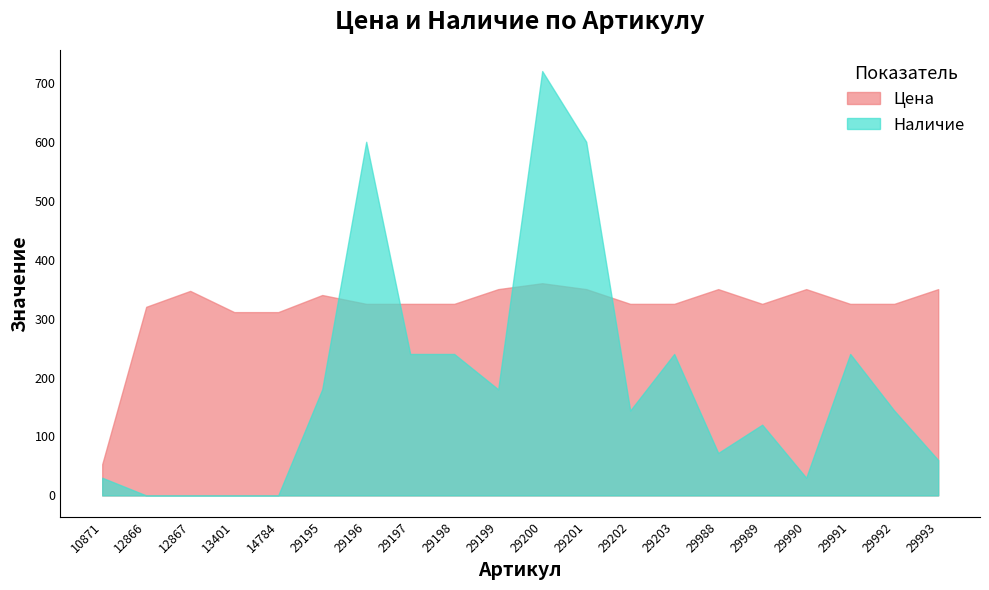

Rank the categories by Цена value from highest to lowest.

29200, 29199, 29201, 29988, 29990, 29993, 12867, 29195, 29196, 29197, 29198, 29202, 29203, 29989, 29991, 29992, 12866, 13401, 14784, 10871